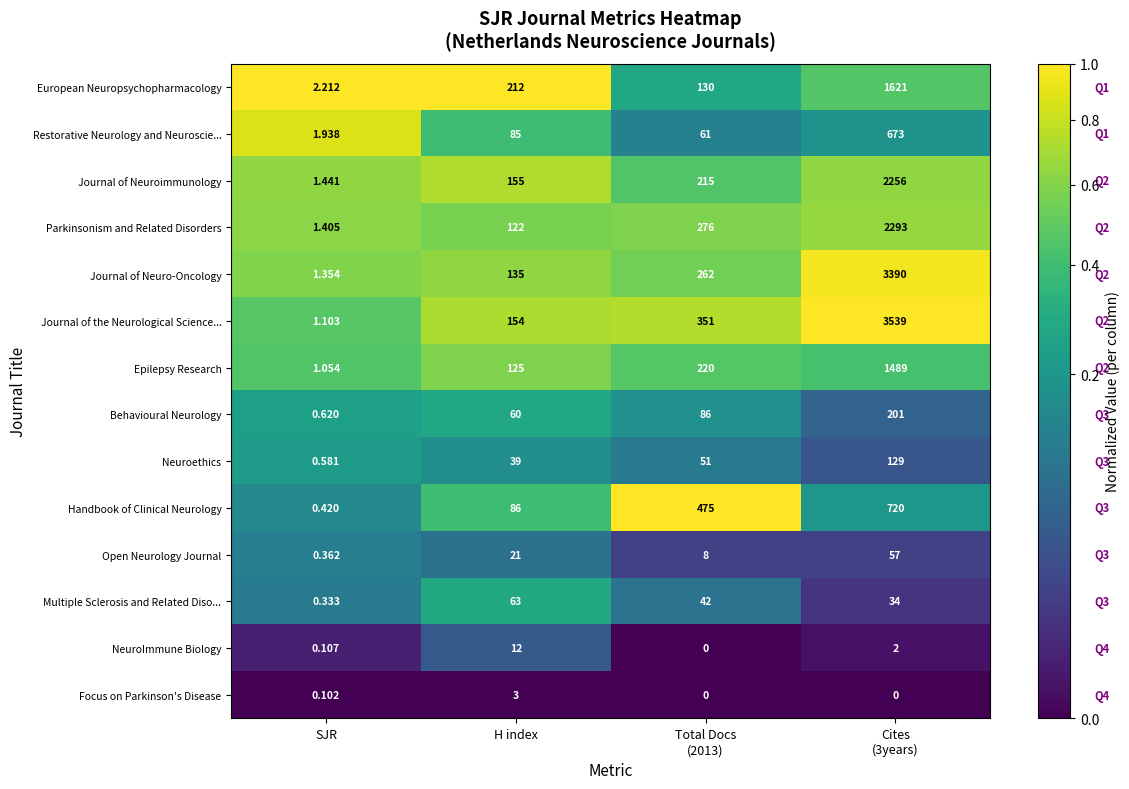

Which series has the widest spread of values?

Journal of the Neurological Science...